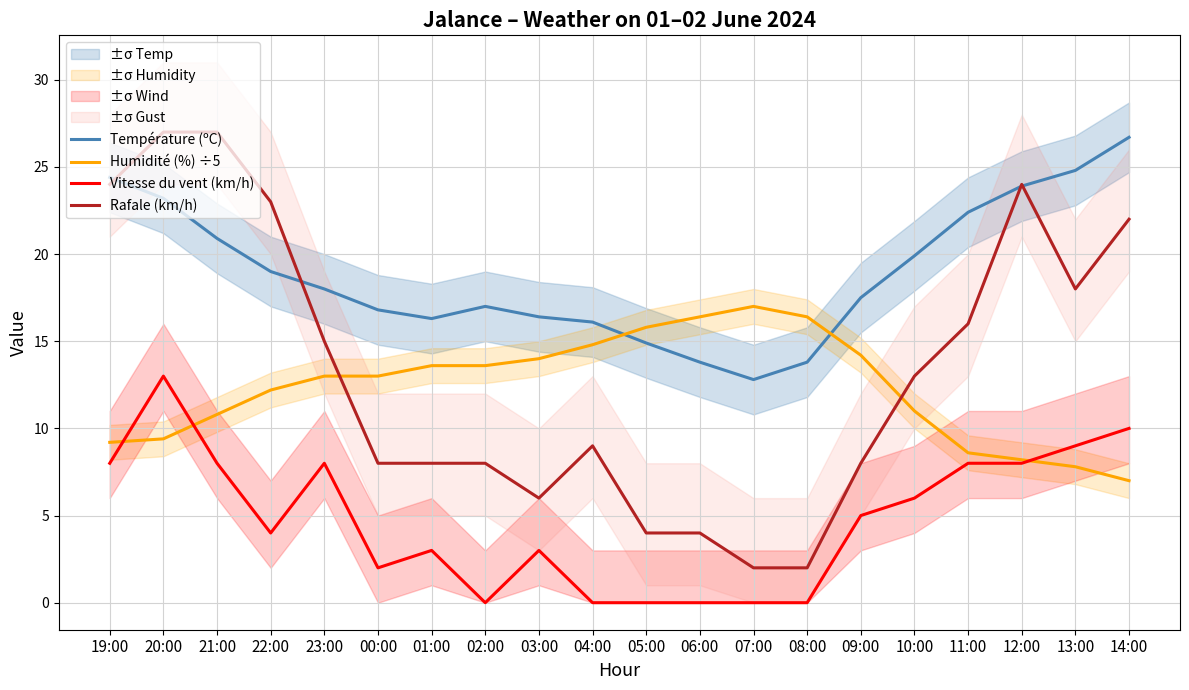

Between which two adjacent categories do Température (ºC) and Humidité (%) ÷5 first intersect?

04:00 and 05:00